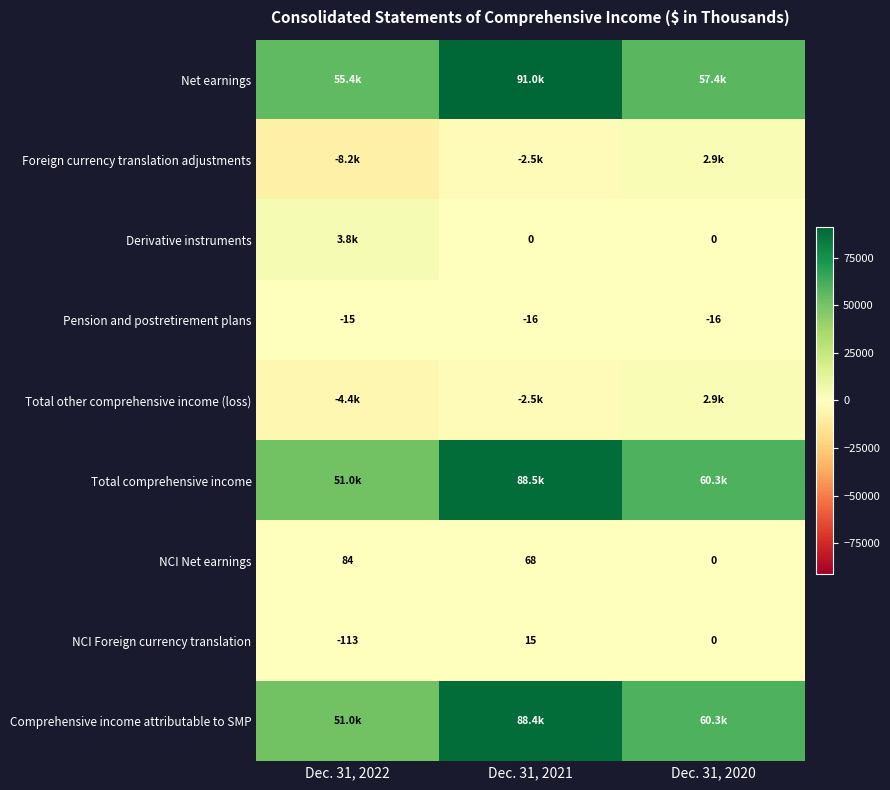

Count the NCI Net earnings values in the range 0 to 84.

3